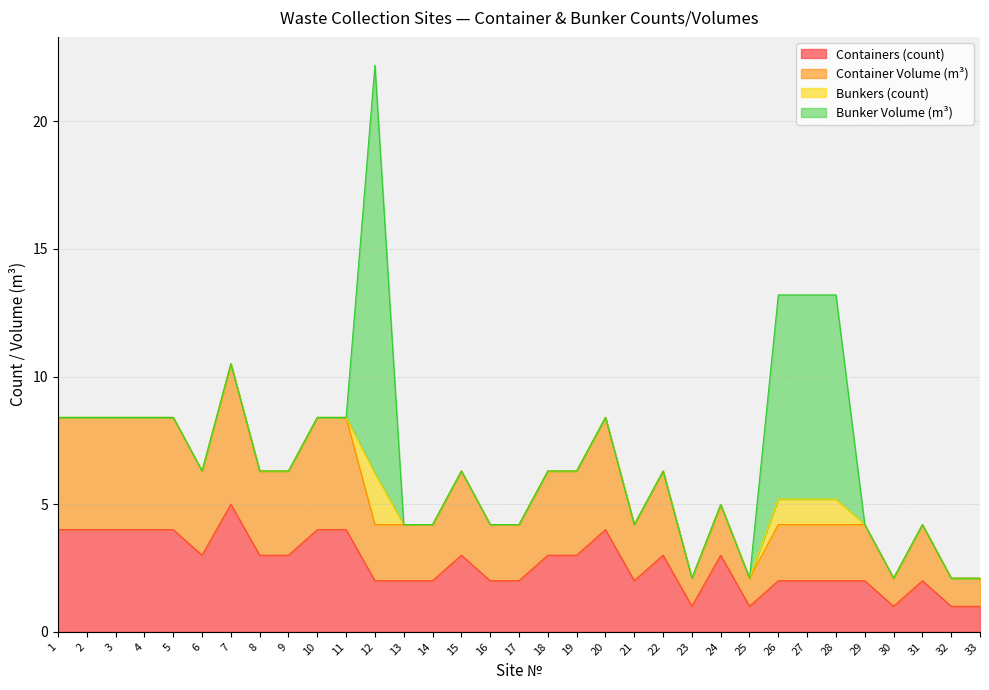

What are all the series names shown in the legend?

Containers (count), Container Volume (m³), Bunkers (count), Bunker Volume (m³)